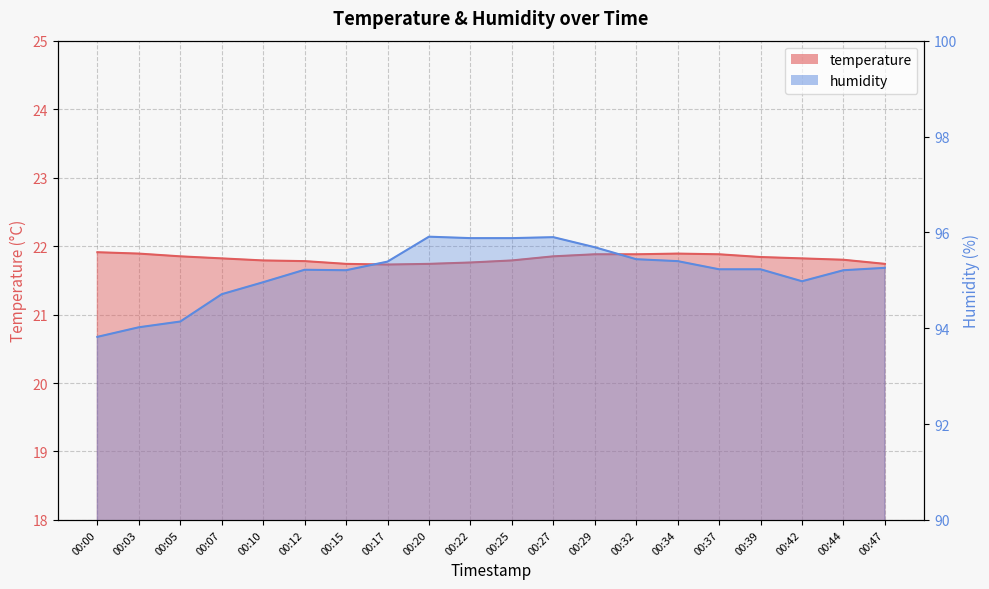

Is it true that humidity equals 95.2 at 00:15?

True